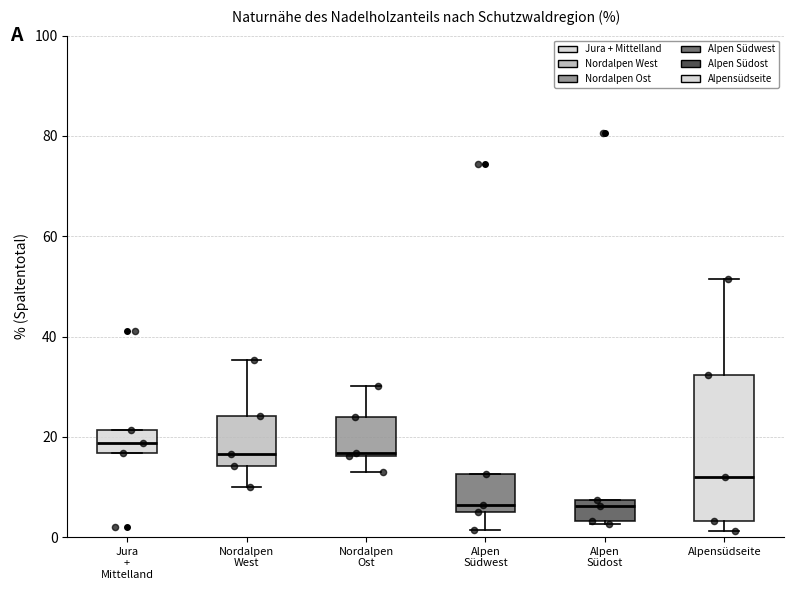

Comparing the boxes themselves (not the whiskers), which one is the tallest?

Alpensüdseite